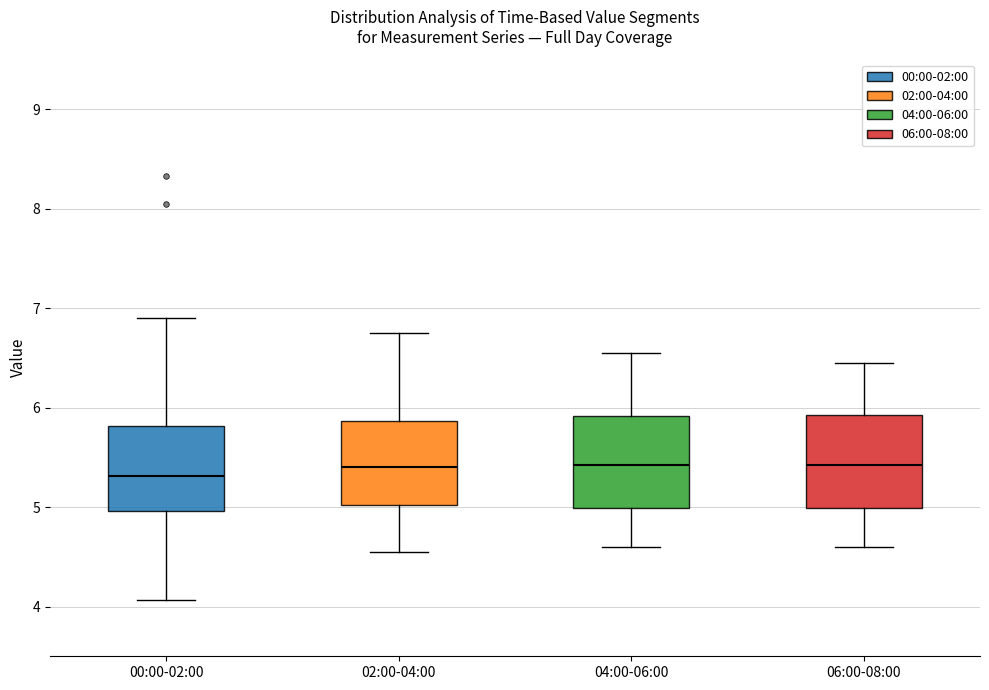

Reading left to right, transcribe this box plot: for each box, give where its median line is, the range the box spans, and where its two whiskers end, as read against the y-axis. The values are not printed on the chart, so give them approximately, as read against the axis.

00:00-02:00: median 5.3, box 5.0 to 5.8, whiskers 4.1 to 6.9
02:00-04:00: median 5.4, box 5.0 to 5.9, whiskers 4.6 to 6.8
04:00-06:00: median 5.4, box 5.0 to 5.9, whiskers 4.6 to 6.6
06:00-08:00: median 5.4, box 5.0 to 5.9, whiskers 4.6 to 6.5